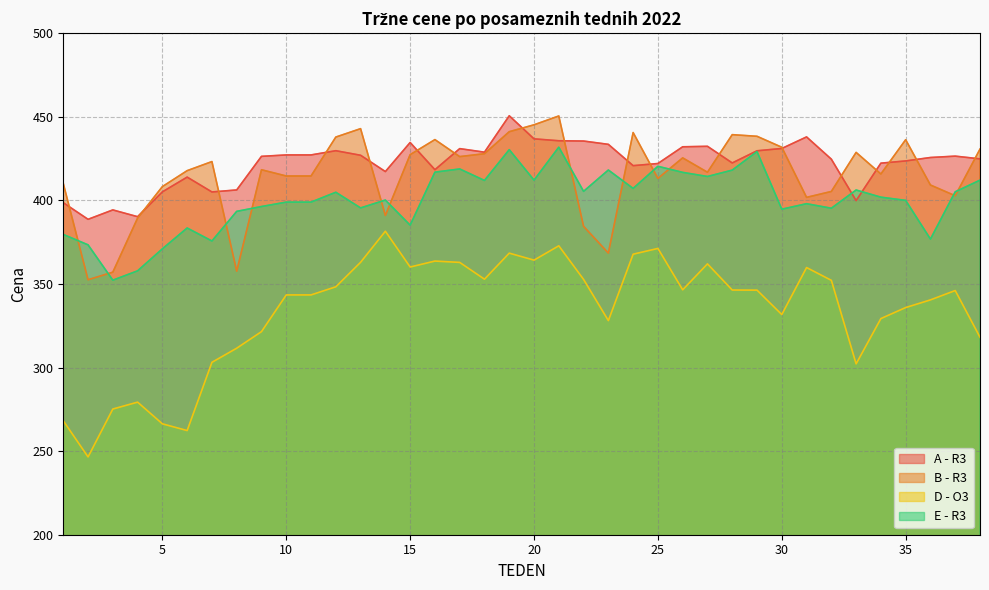

True or false: B - R3 has a value of 268.4 at 16.

False